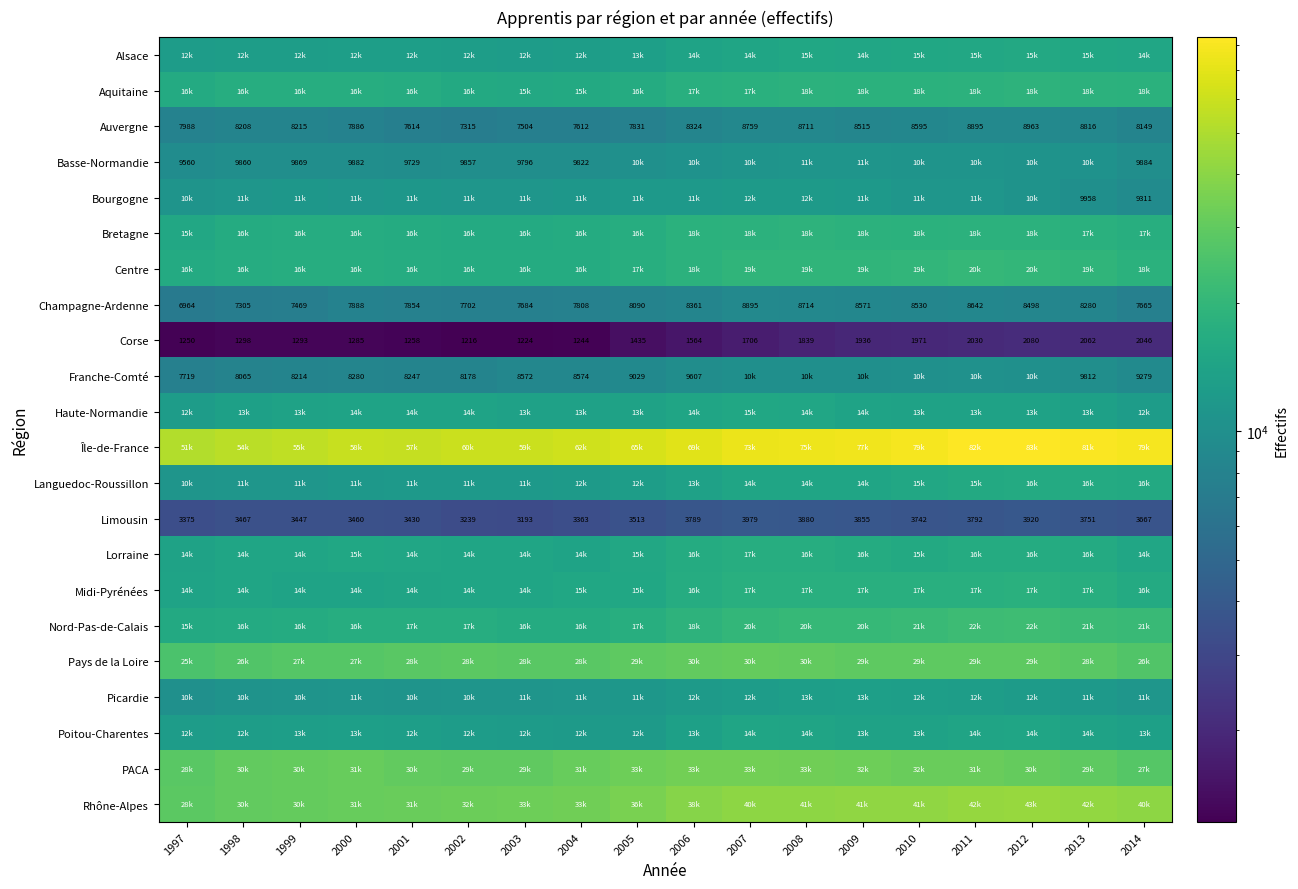

At which category is the sum across all series the highest?

2012